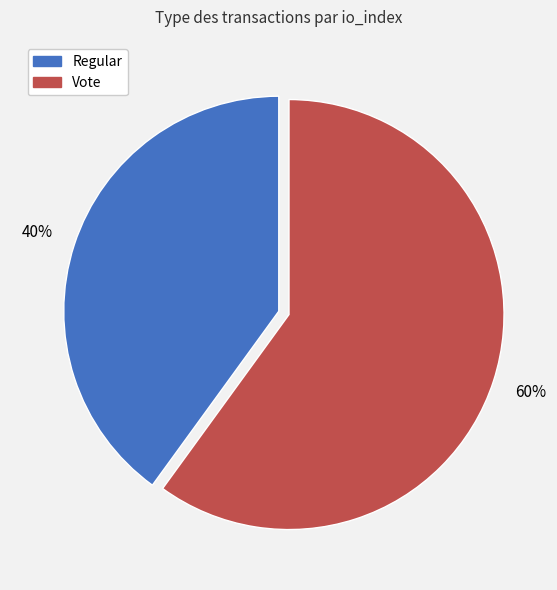

How many slices are in this pie chart?

2